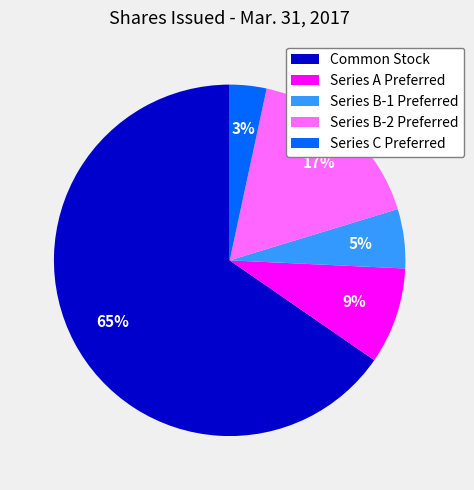

Do Common Stock and Series A Preferred together represent more than half of the pie?

Yes